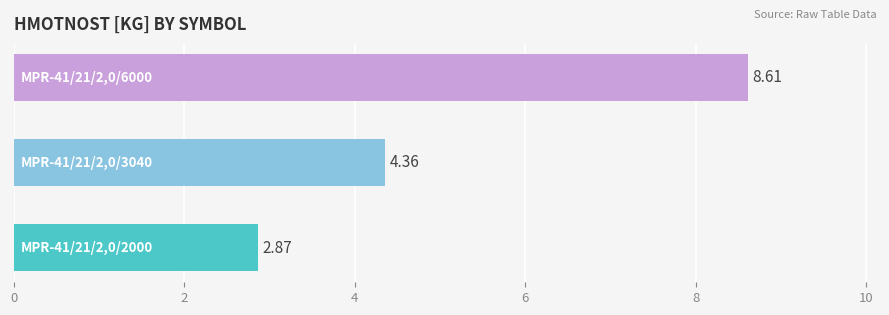

Does the chart contain stacked bars?

No